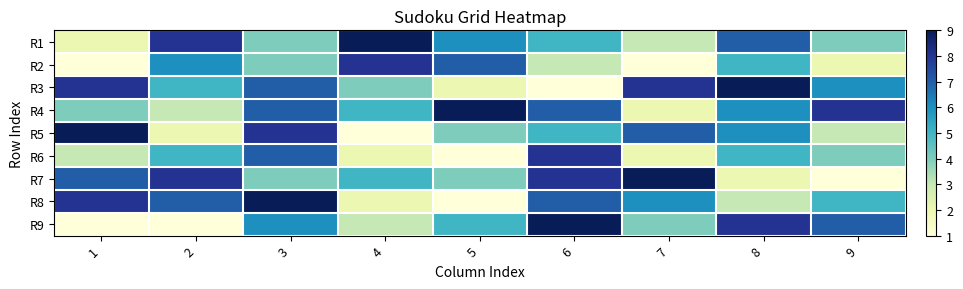

At how many categories does at least one series exceed 1?

9